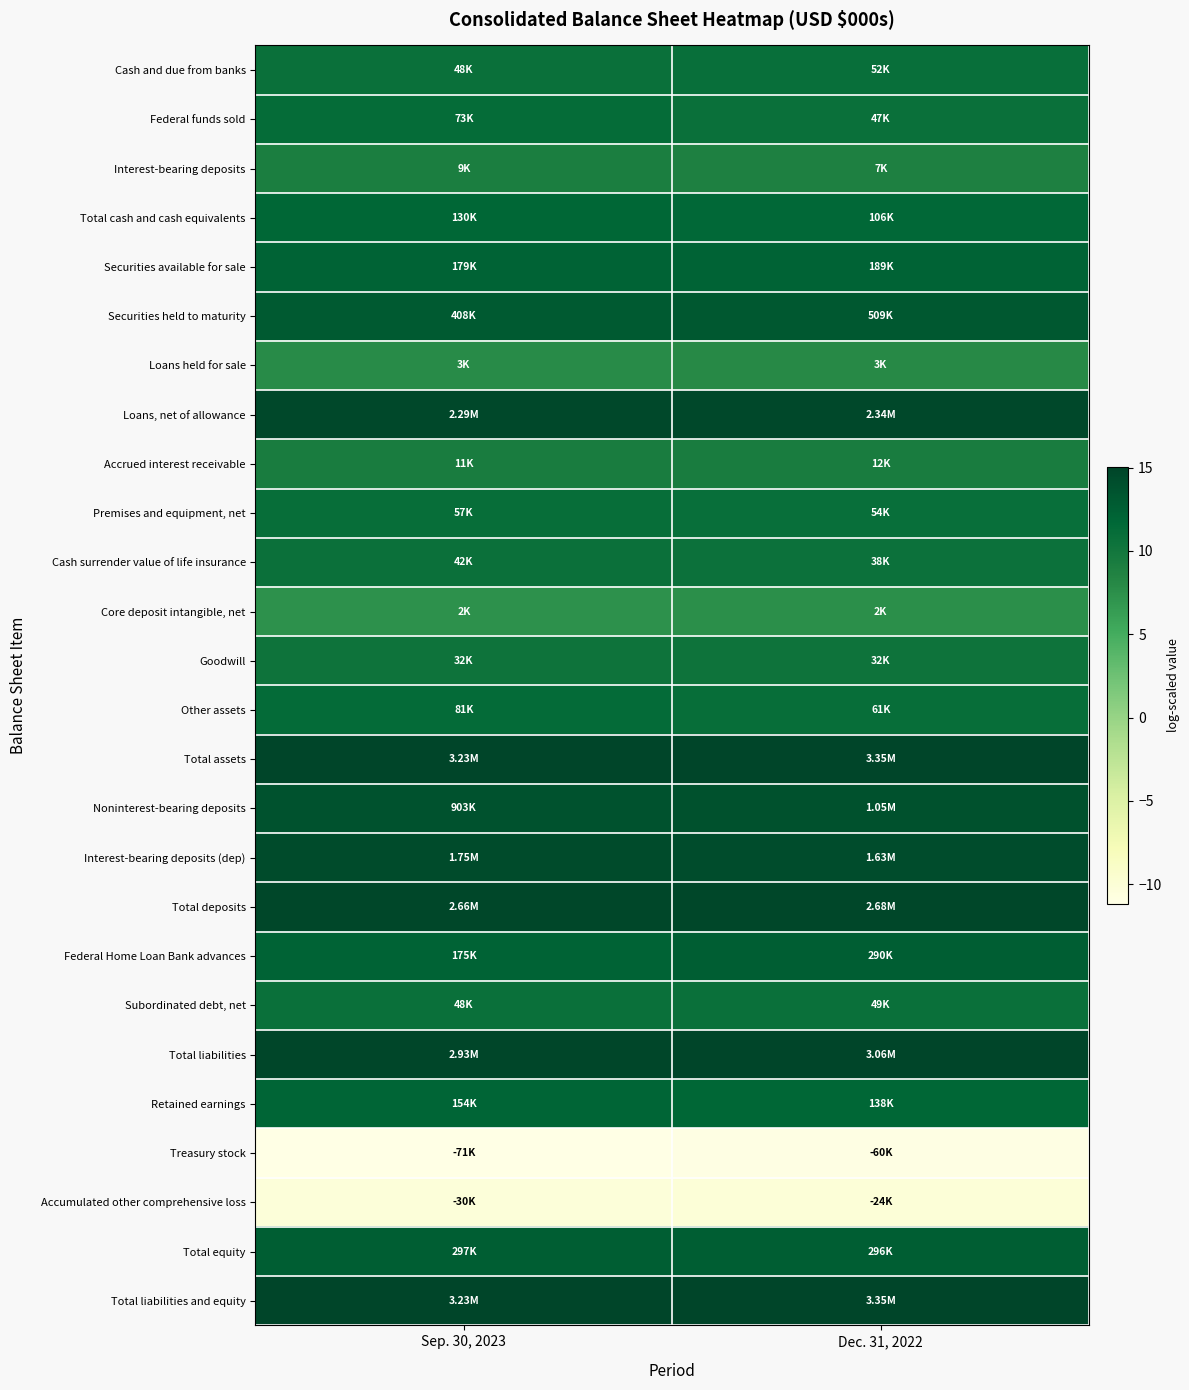

Reading left to right, transcribe all the data shown in this chart.

Cash and due from banks: Sep. 30, 2023=10.8	Dec. 31, 2022=10.9
Federal funds sold: Sep. 30, 2023=11.2	Dec. 31, 2022=10.8
Interest-bearing deposits: Sep. 30, 2023=9.1	Dec. 31, 2022=8.8
Total cash and cash equivalents: Sep. 30, 2023=11.8	Dec. 31, 2022=11.6
Securities available for sale: Sep. 30, 2023=12.1	Dec. 31, 2022=12.1
Securities held to maturity: Sep. 30, 2023=12.9	Dec. 31, 2022=13.1
Loans held for sale: Sep. 30, 2023=7.8	Dec. 31, 2022=8.1
Loans, net of allowance: Sep. 30, 2023=14.6	Dec. 31, 2022=14.7
Accrued interest receivable: Sep. 30, 2023=9.3	Dec. 31, 2022=9.4
Premises and equipment, net: Sep. 30, 2023=10.9	Dec. 31, 2022=10.9
Cash surrender value of life insurance: Sep. 30, 2023=10.6	Dec. 31, 2022=10.6
Core deposit intangible, net: Sep. 30, 2023=7.3	Dec. 31, 2022=7.5
Goodwill: Sep. 30, 2023=10.4	Dec. 31, 2022=10.4
Other assets: Sep. 30, 2023=11.3	Dec. 31, 2022=11.0
Total assets: Sep. 30, 2023=15.0	Dec. 31, 2022=15.0
Noninterest-bearing deposits: Sep. 30, 2023=13.7	Dec. 31, 2022=13.9
Interest-bearing deposits (dep): Sep. 30, 2023=14.4	Dec. 31, 2022=14.3
Total deposits: Sep. 30, 2023=14.8	Dec. 31, 2022=14.8
Federal Home Loan Bank advances: Sep. 30, 2023=12.1	Dec. 31, 2022=12.6
Subordinated debt, net: Sep. 30, 2023=10.8	Dec. 31, 2022=10.8
Total liabilities: Sep. 30, 2023=14.9	Dec. 31, 2022=14.9
Retained earnings: Sep. 30, 2023=11.9	Dec. 31, 2022=11.8
Treasury stock: Sep. 30, 2023=-11.2	Dec. 31, 2022=-11.0
Accumulated other comprehensive loss: Sep. 30, 2023=-10.3	Dec. 31, 2022=-10.1
Total equity: Sep. 30, 2023=12.6	Dec. 31, 2022=12.6
Total liabilities and equity: Sep. 30, 2023=15.0	Dec. 31, 2022=15.0